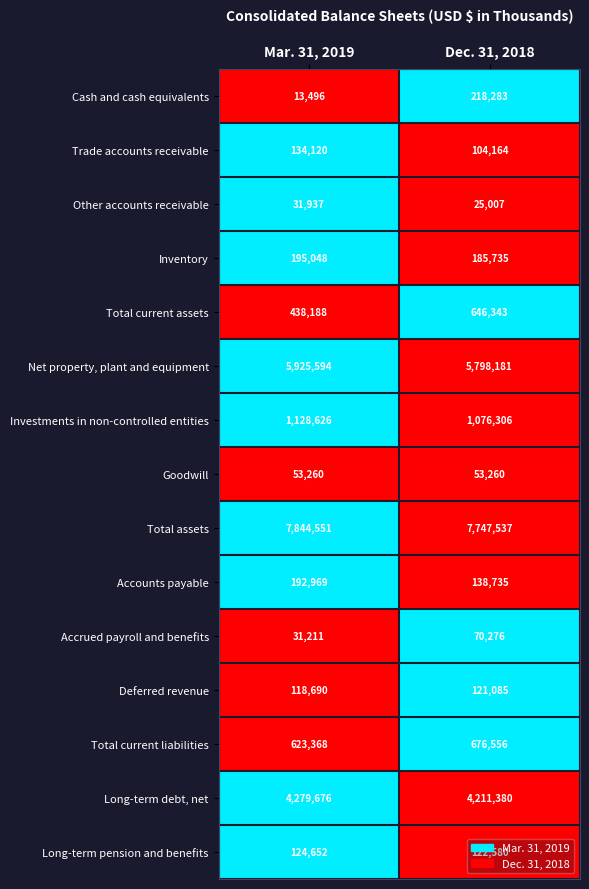

What is the total value across all series at Mar. 31, 2019?

21135386